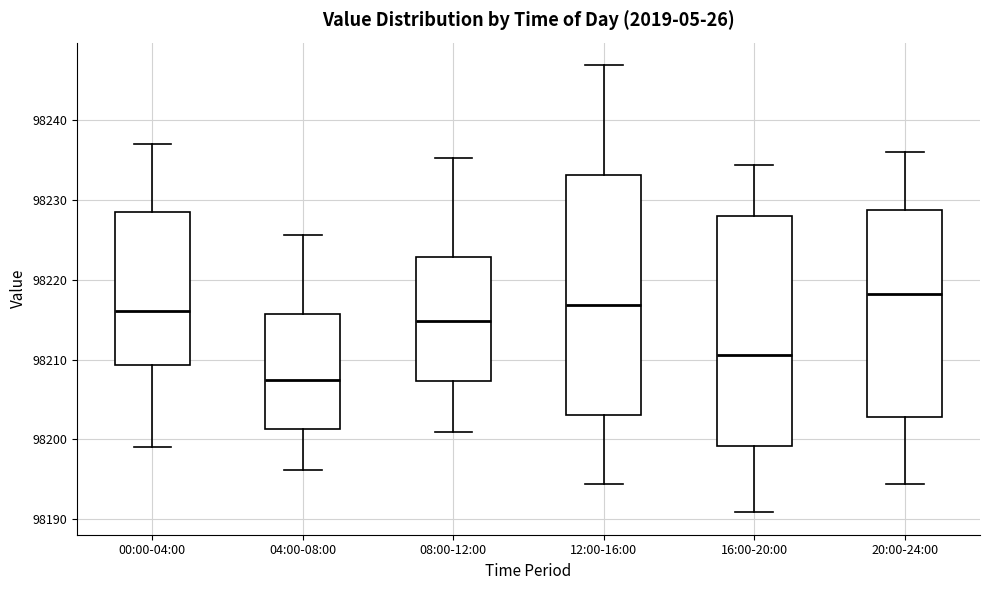

Which box has the lowest median line?

04:00-08:00